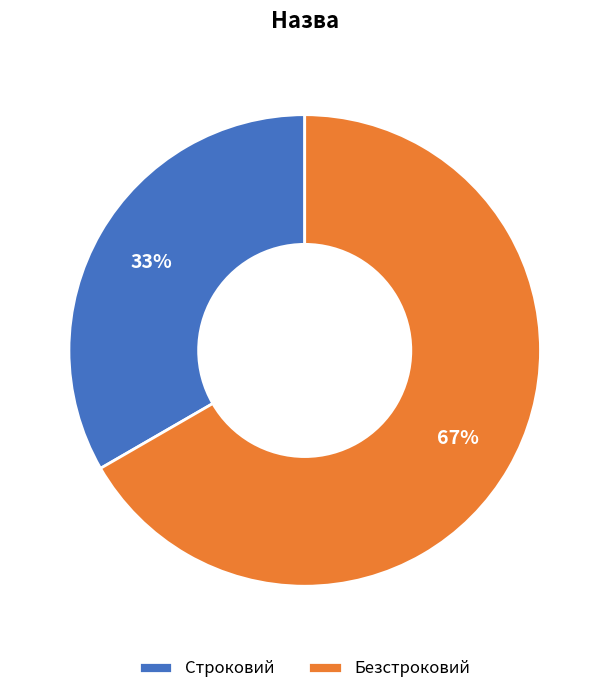

To the nearest percent, what percentage of the pie is Строковий?

33%